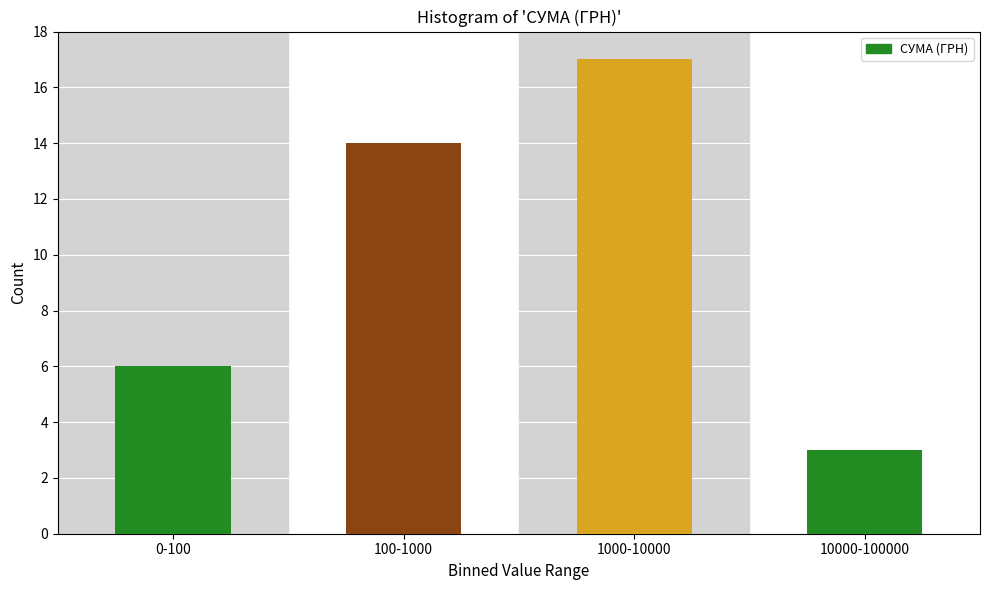

Reading left to right, transcribe all the data shown in this chart.

0-100=6	100-1000=14	1000-10000=17	10000-100000=3